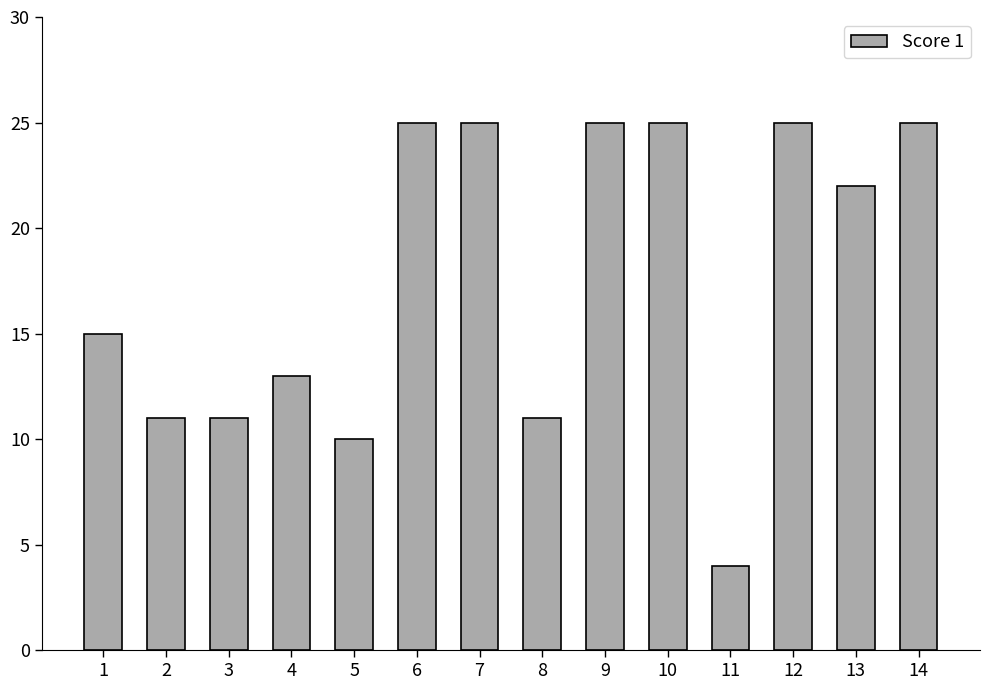

Is it true that the value at 1 is 8?

False